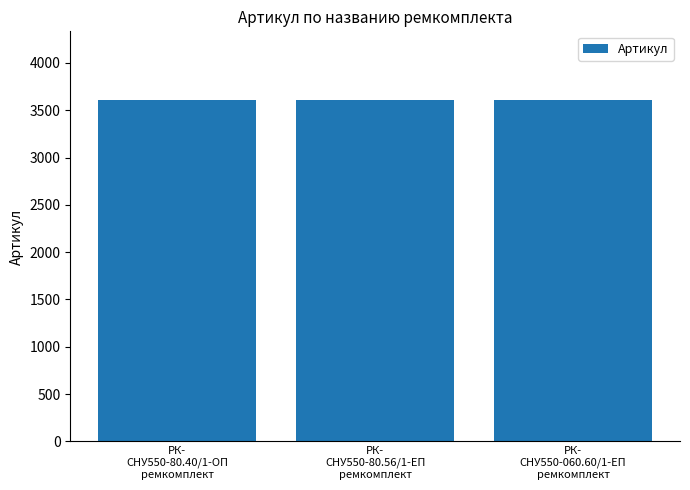

Count the number of categories in the chart.

3